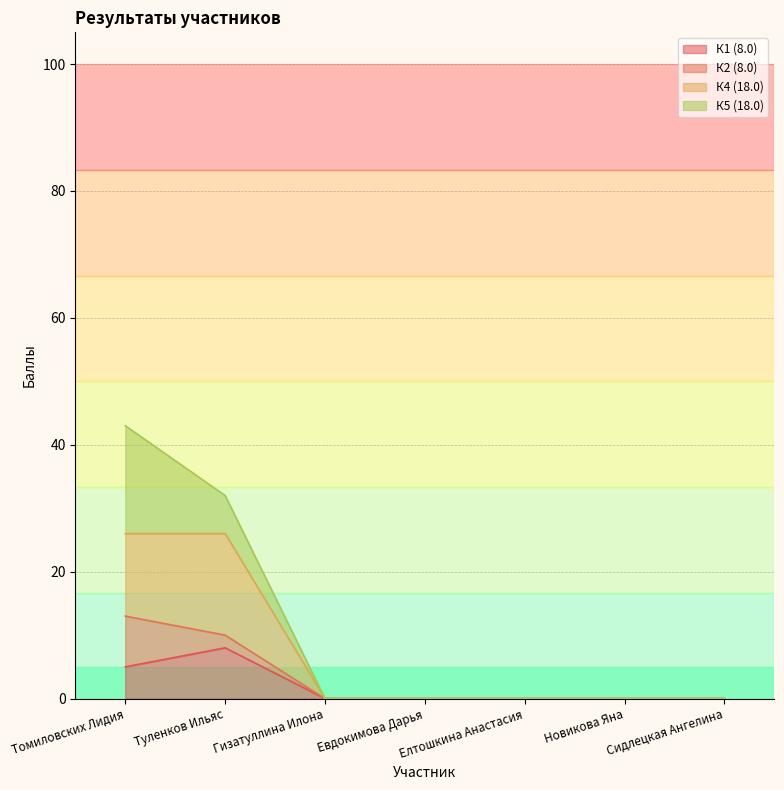

At which category does К1 (8.0) reach its first local peak?

Туленков Ильяс